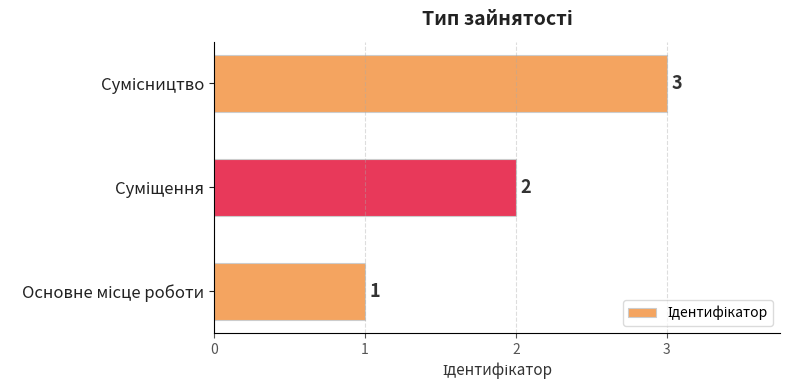

How many categories are shown in the chart?

3